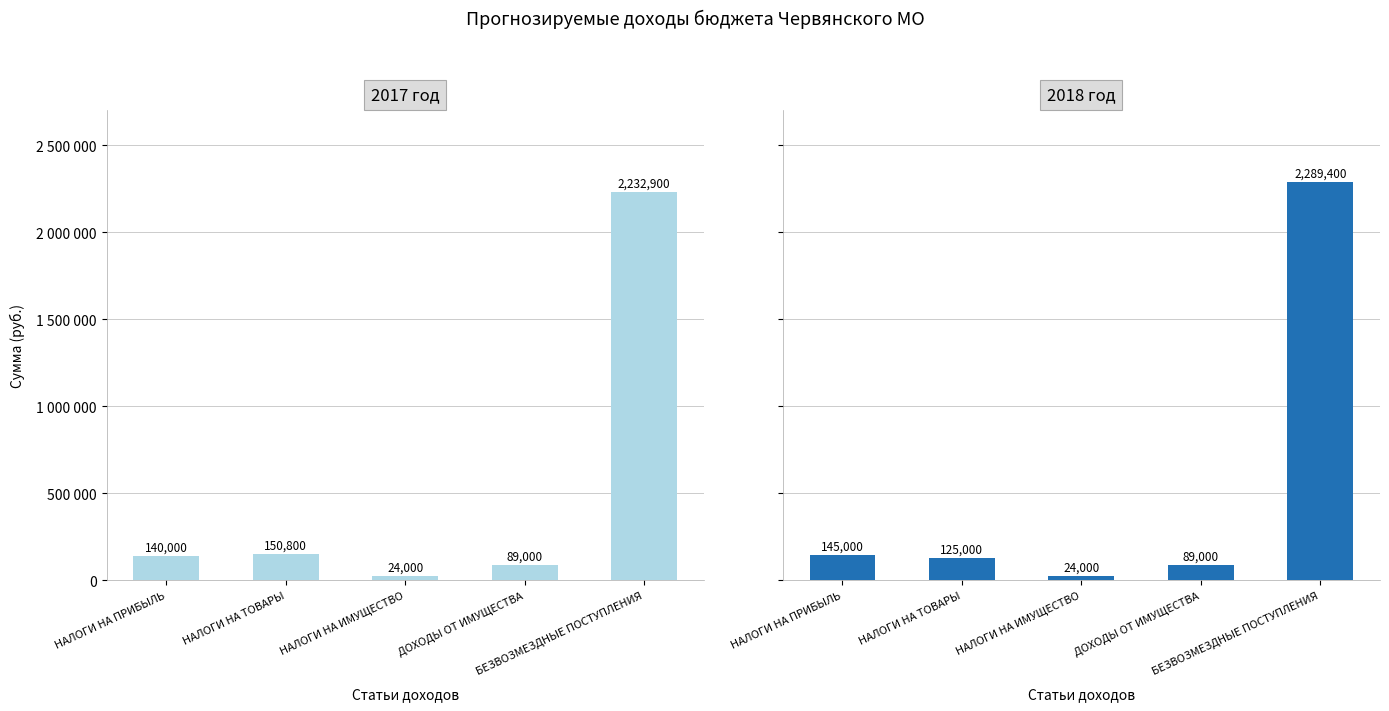

What is the average value of the 2018 год series?

534480